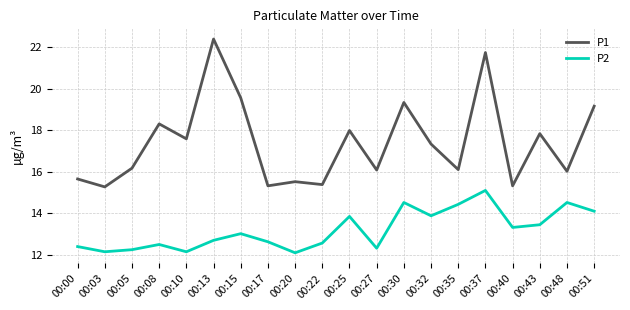

The value of P1 at 00:25 is 26.7. True or false?

False